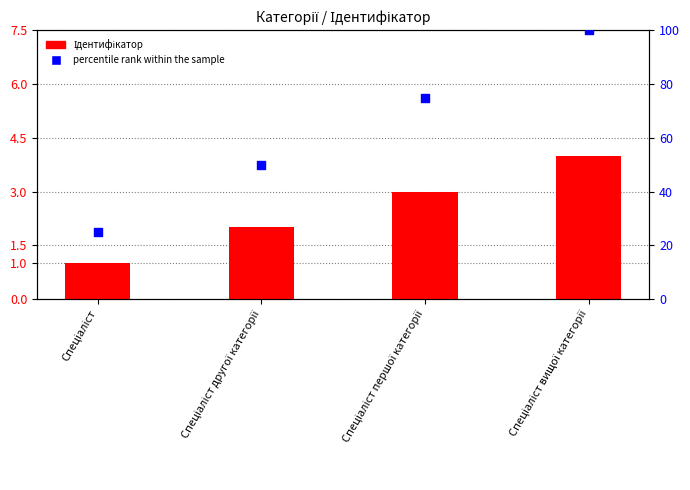

Which series has the largest Y range (max minus min)?

percentile rank within the sample